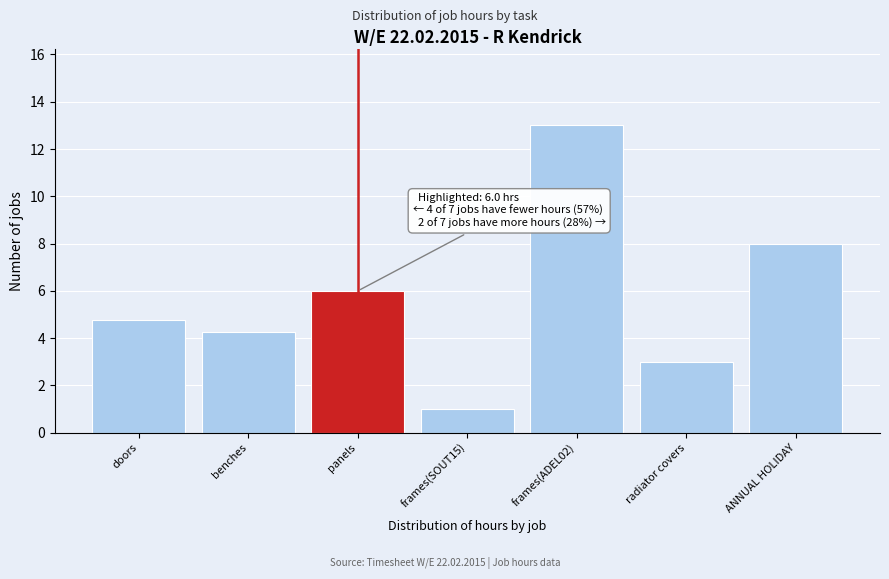

What is the difference between the maximum and second lowest values?

10.0